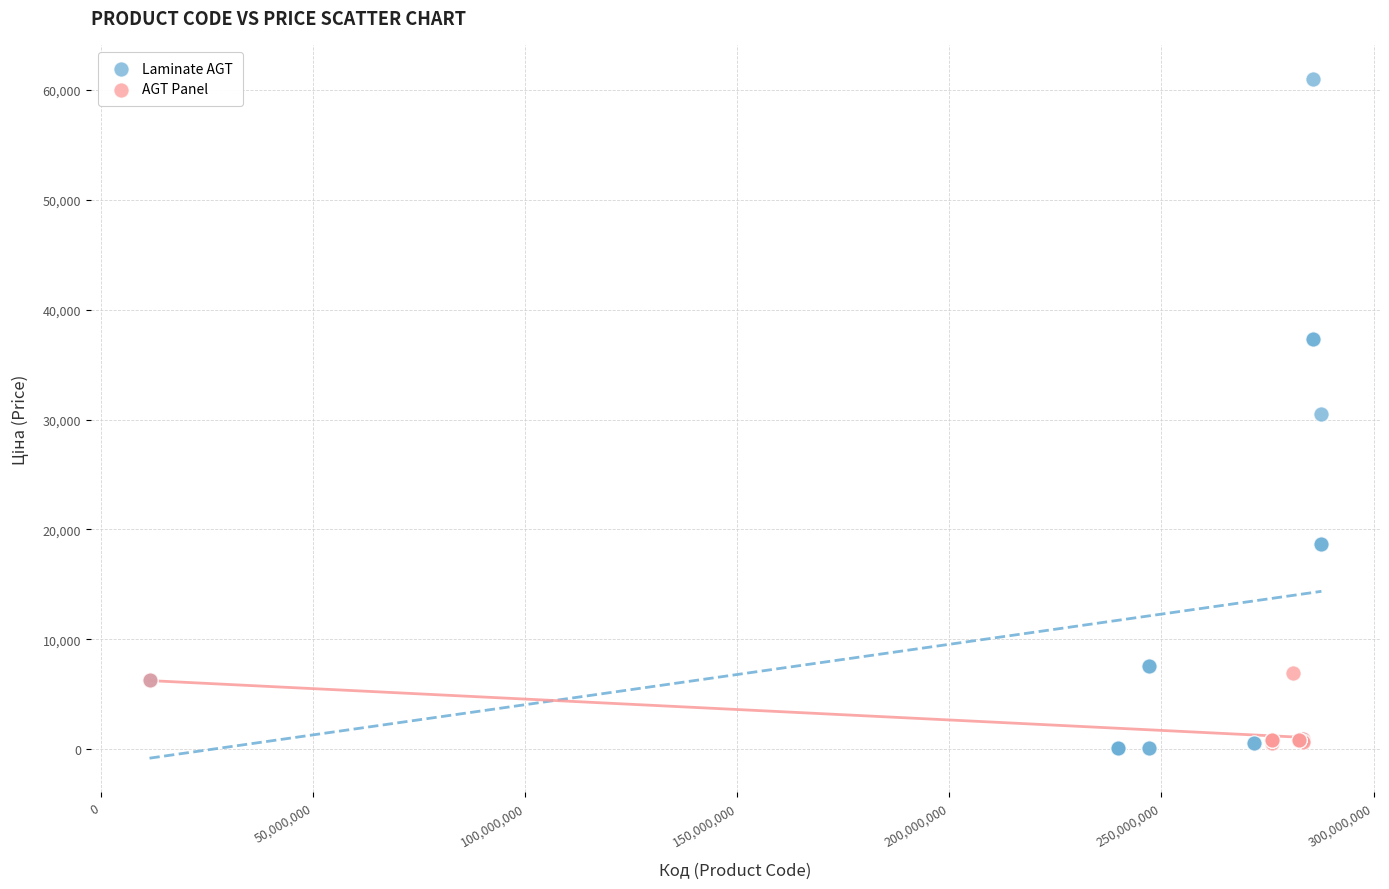

Which series reaches the maximum Y coordinate?

Laminate AGT